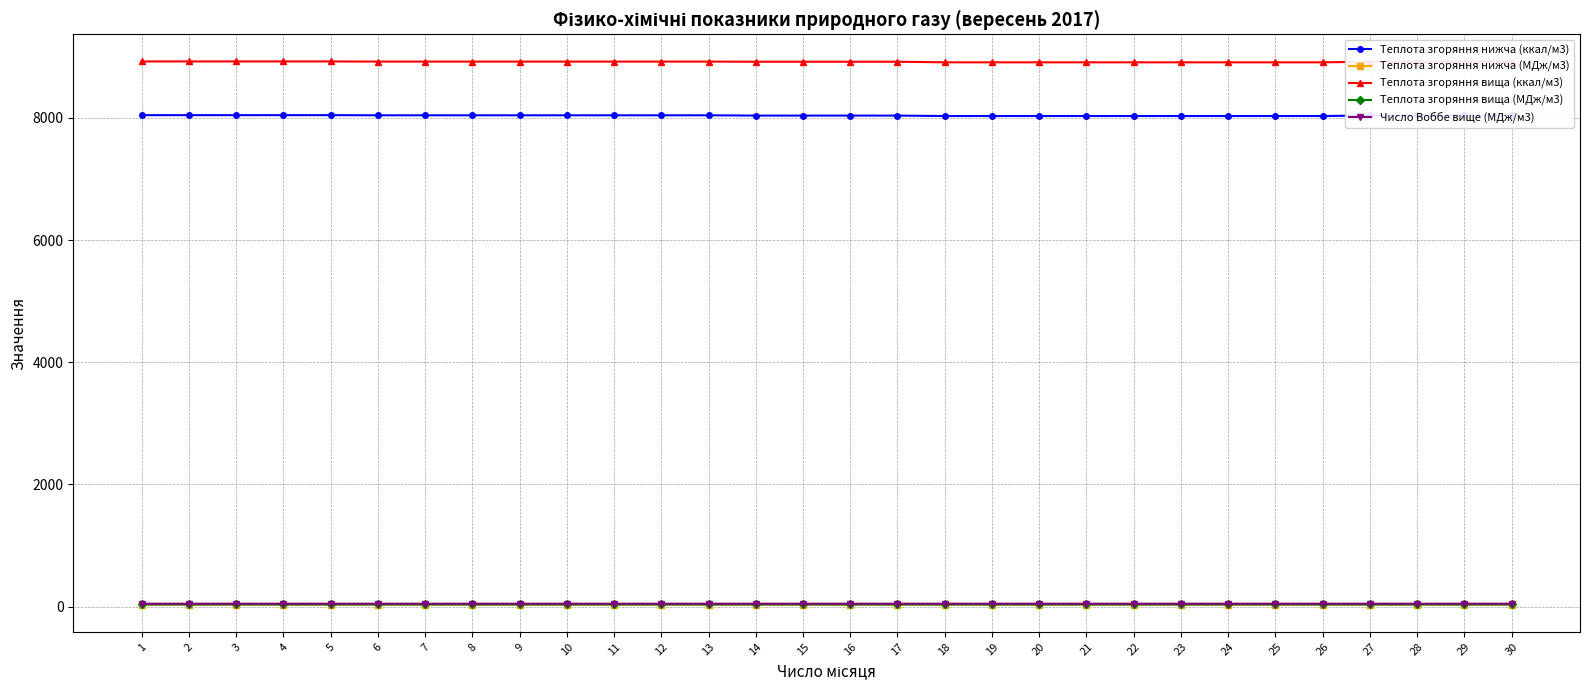

What is the sum of the Теплота згоряння нижча (МДж/м3) values at 25 and 8?

67.3